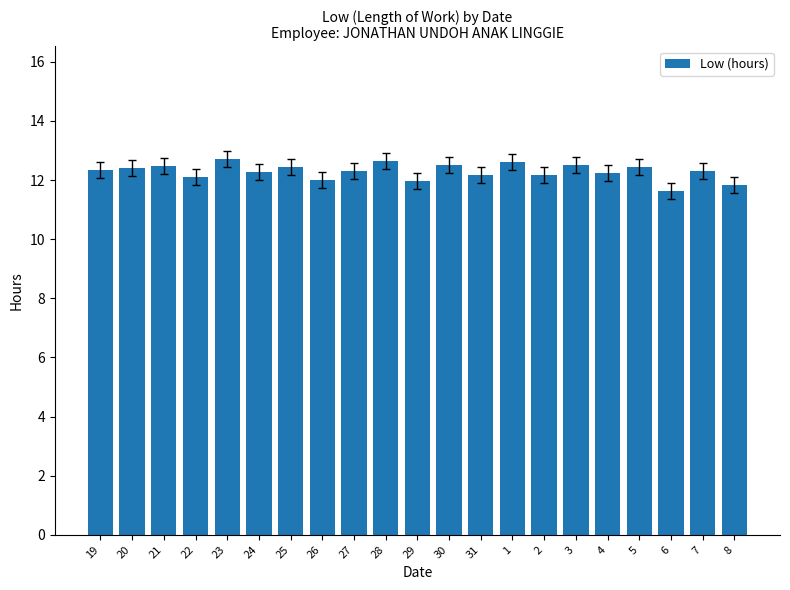

Read the value at 5.

12.4